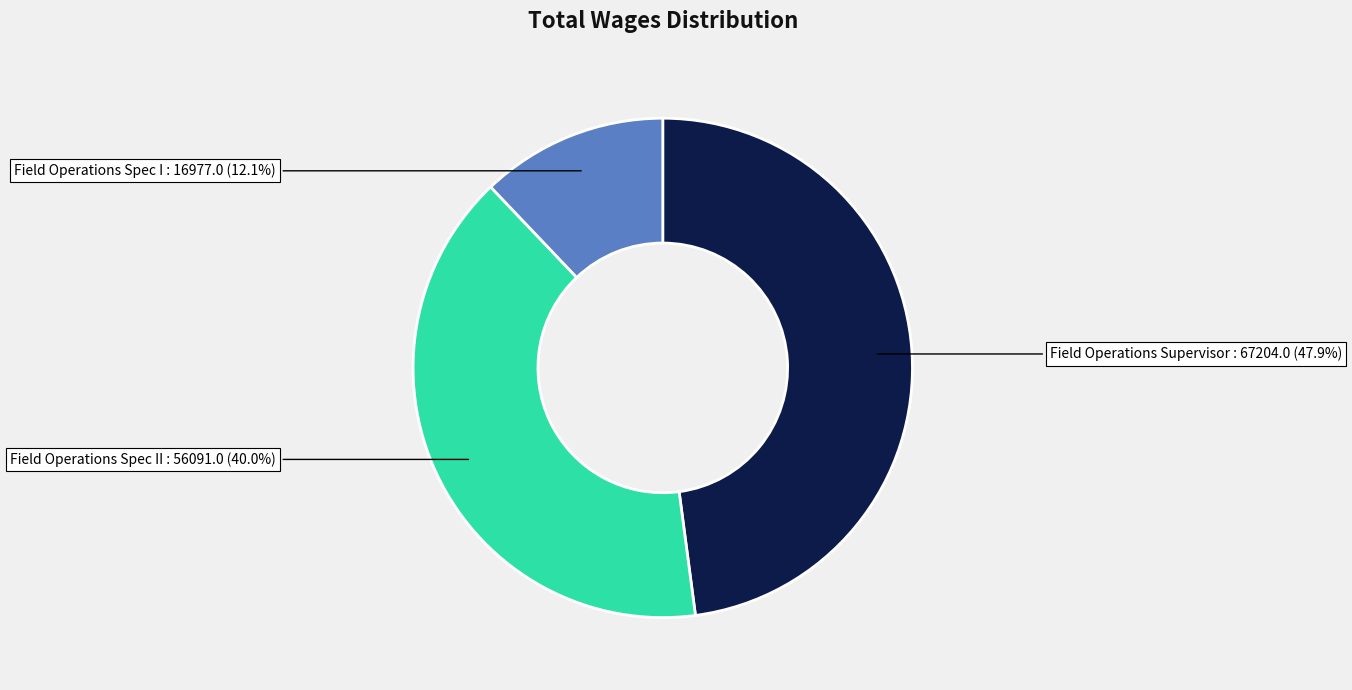

To the nearest percent, what is the difference between the largest and smallest slice percentages?

36%